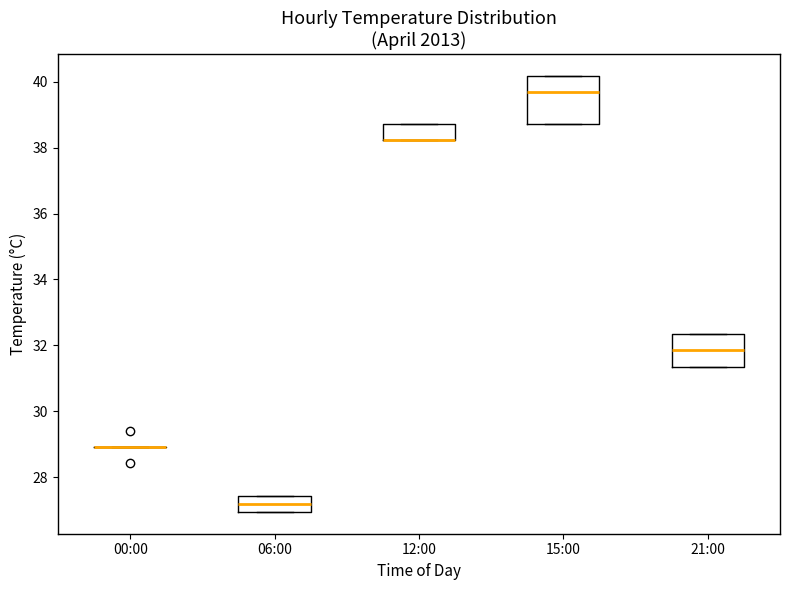

Where is the upper edge of the box for 12:00 on the y-axis? The values are not printed on the chart, so give them approximately, as read against the axis.

38.8